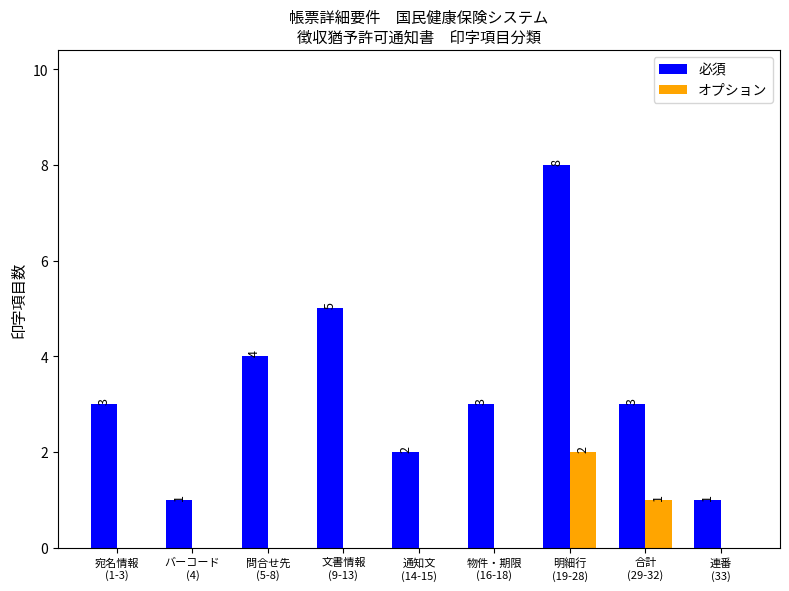

What is the greatest value displayed?

8